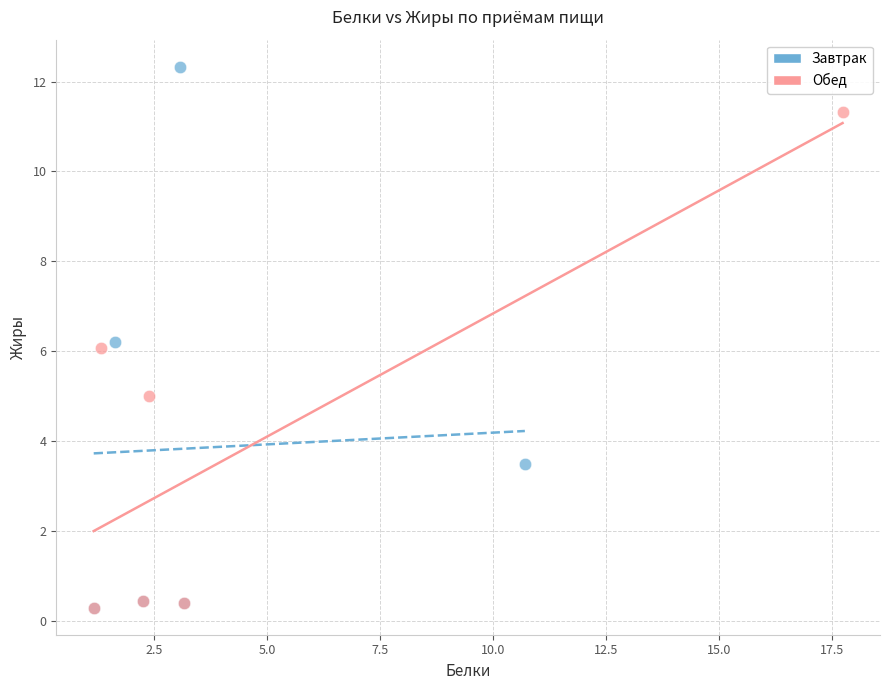

Which series has the largest Y range (max minus min)?

Завтрак